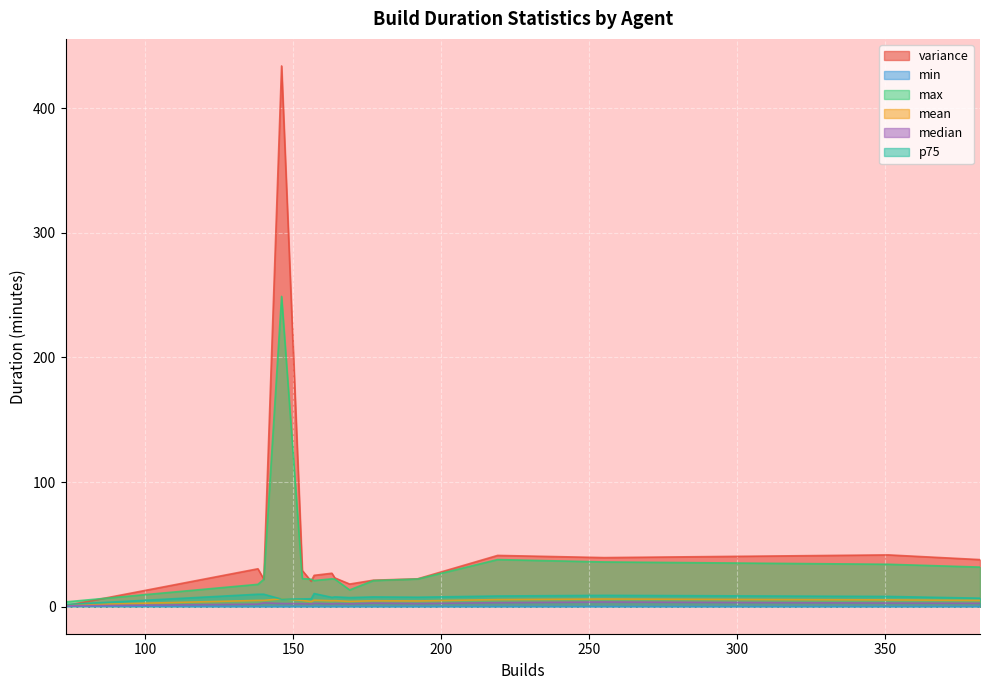

How many lines are shown in the chart?

6